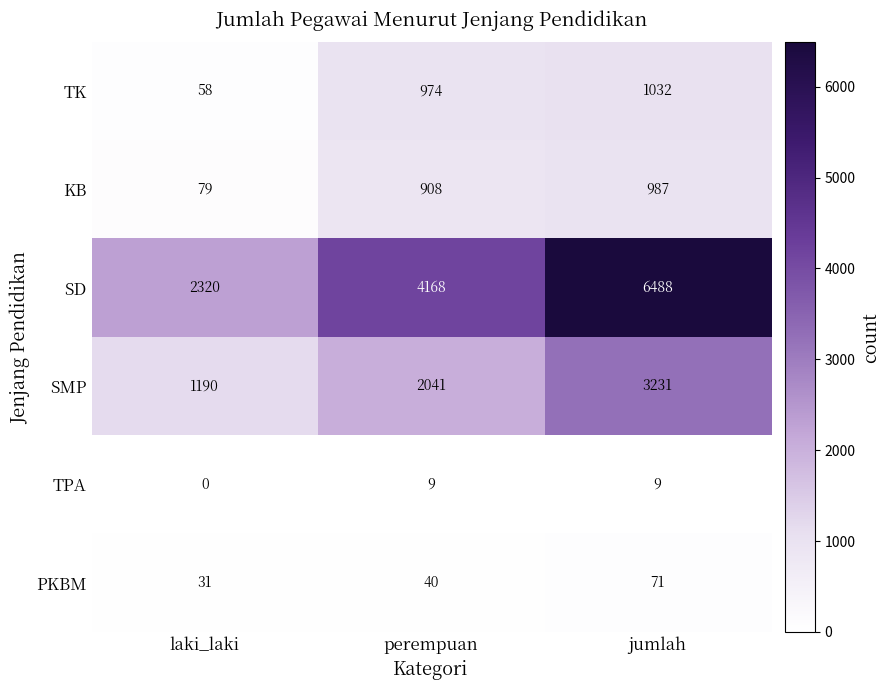

Which series has the widest spread of values?

SD